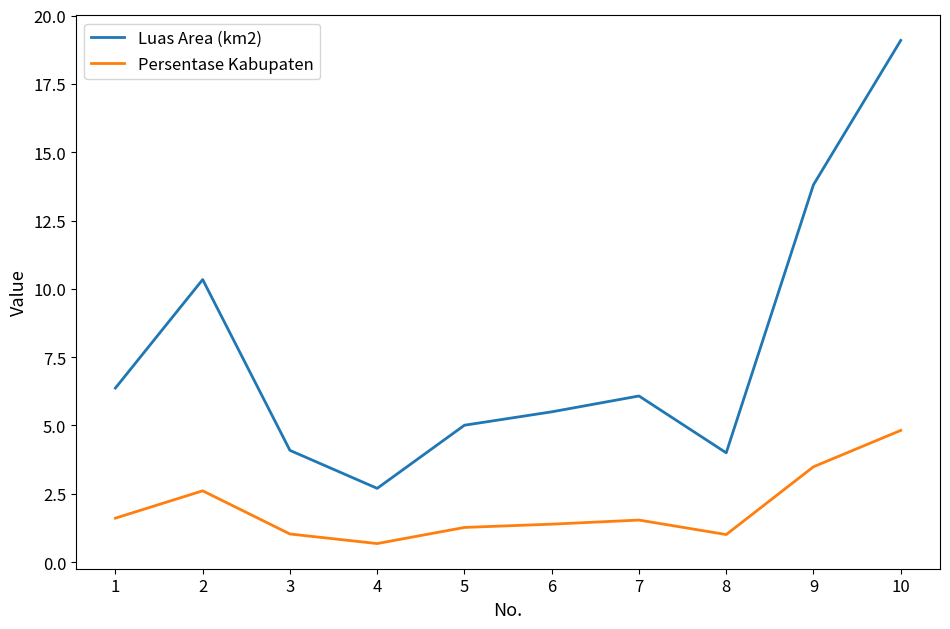

What is the difference between the maximum and minimum values in the Luas Area (km2) series?

16.4